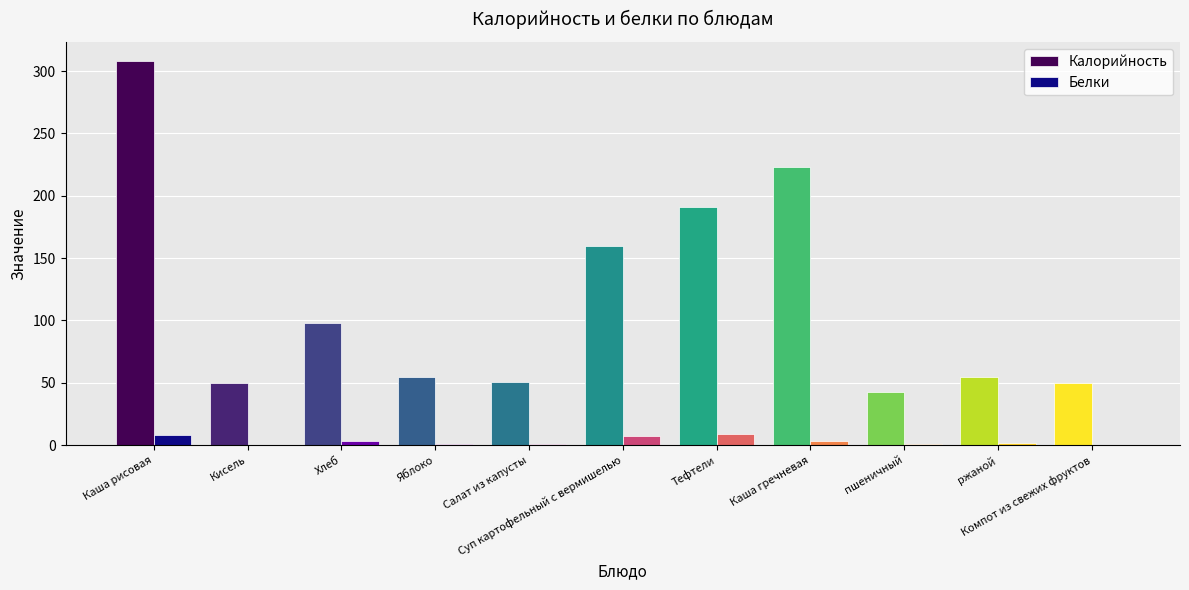

What is the spread (max minus min) of values at Суп картофельный с вермишелью?

153.0